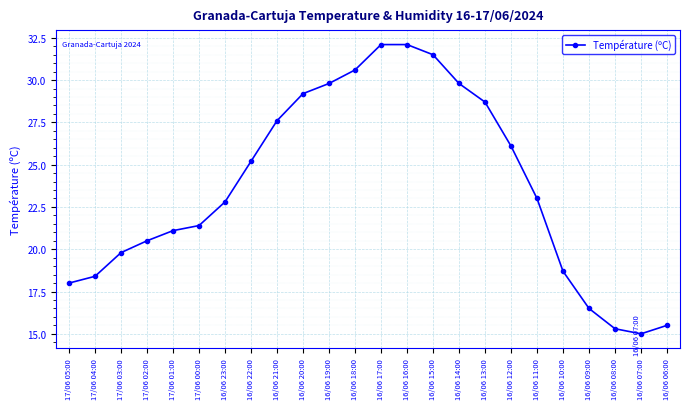

At which category does the data reach its first local valley?

16/06 07:00